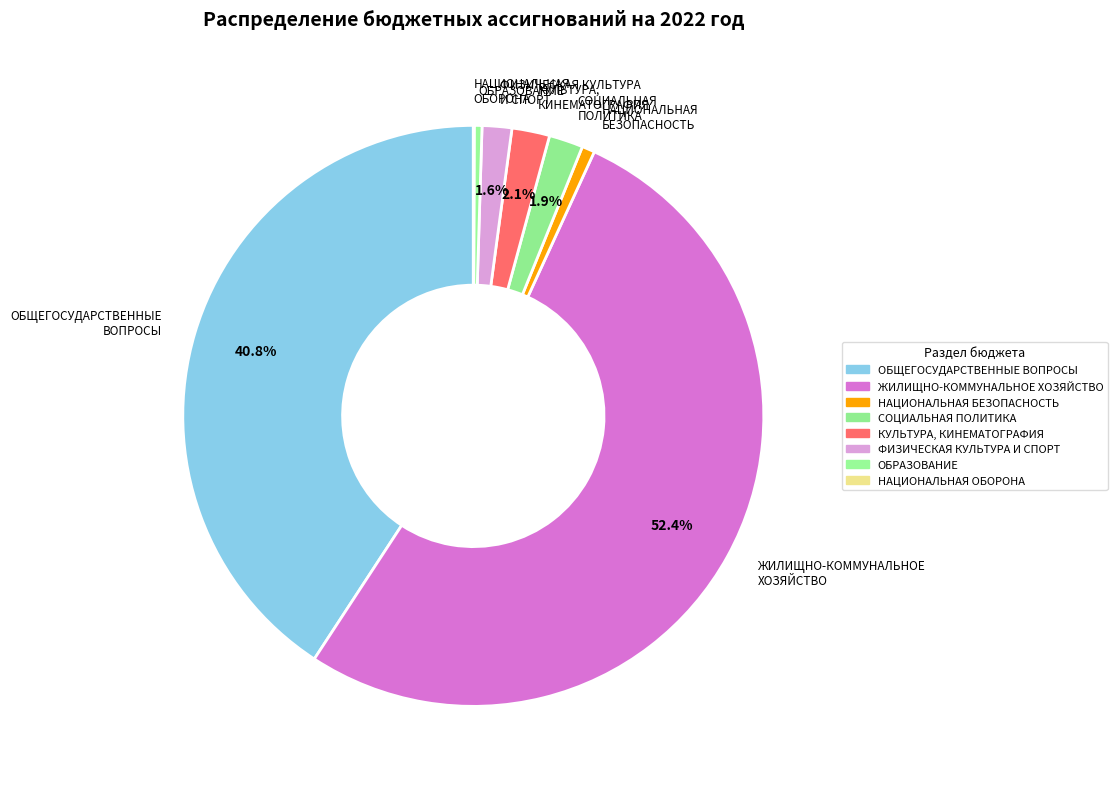

Which category has the biggest portion of the pie?

ЖИЛИЩНО-КОММУНАЛЬНОЕ ХОЗЯЙСТВО